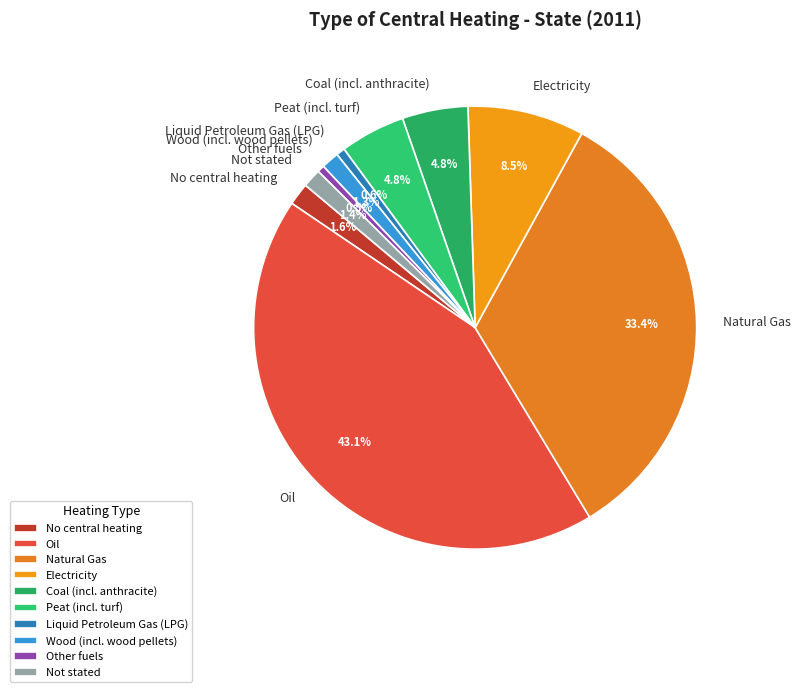

To the nearest percent, what portion does Liquid Petroleum Gas (LPG) represent?

1%